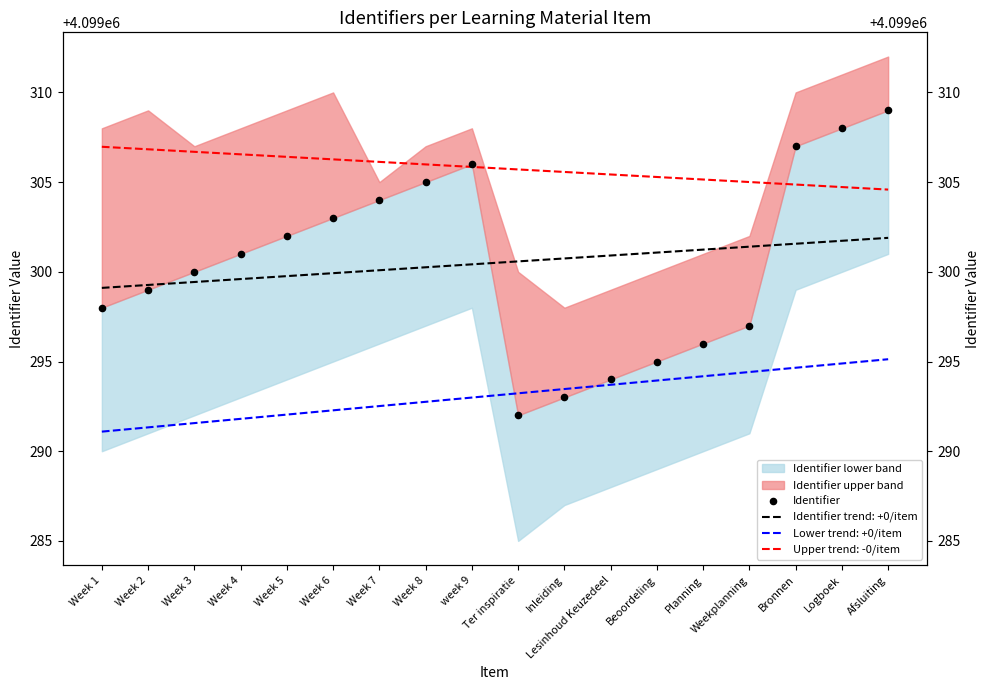

Approximately how many times larger is the value at Inleiding compared to Week 4?

1.0